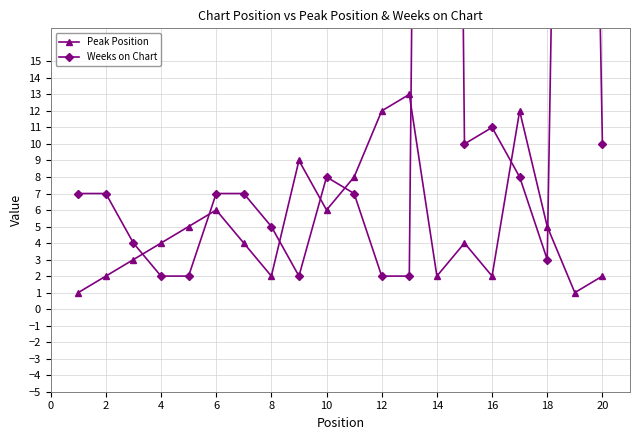

The value of Peak Position at 20 is 3. True or false?

False